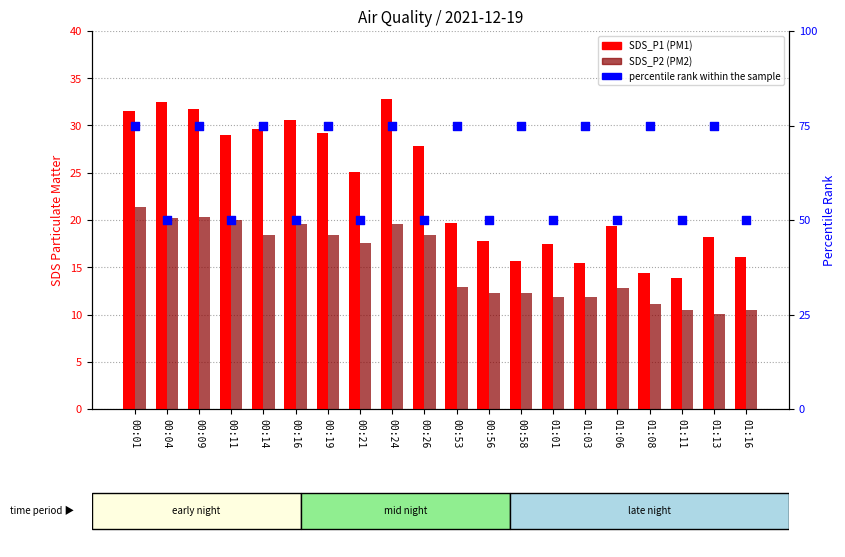

At how many categories does at least one series exceed 14?

20